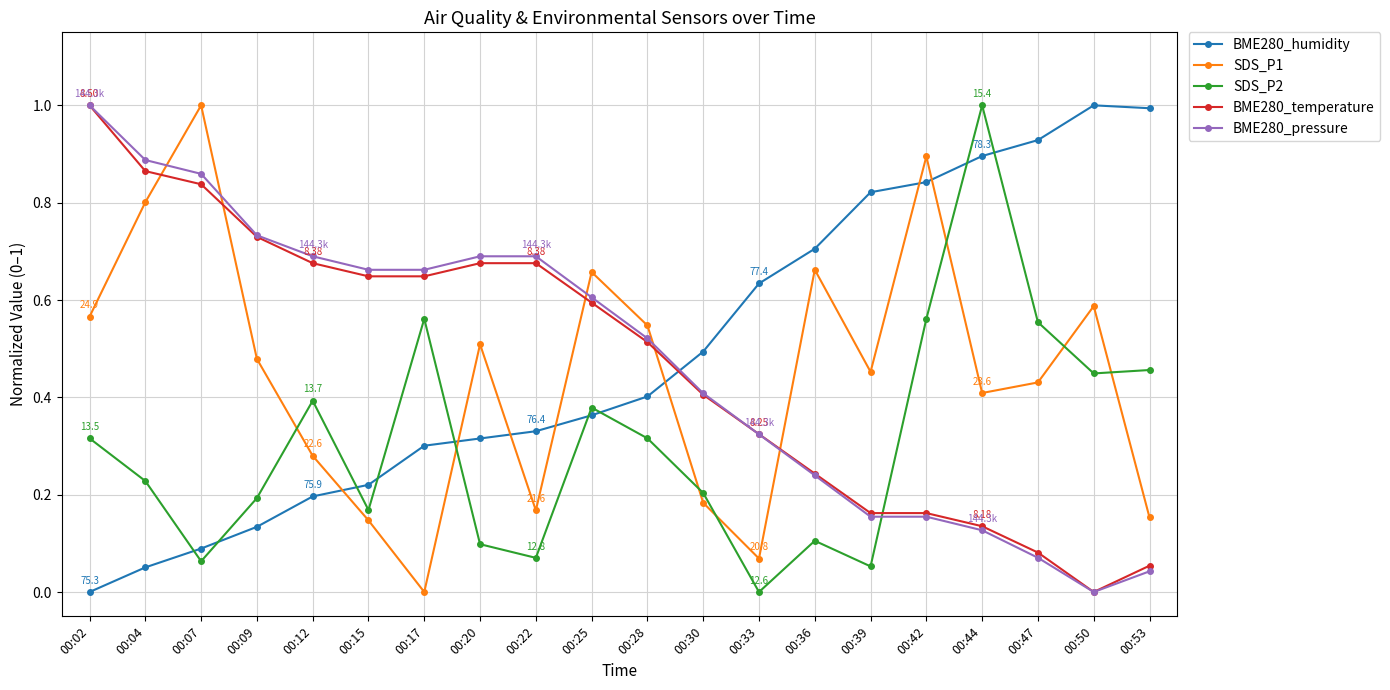

Between 00:22 and 00:44, which series saw the biggest shift?

SDS_P2